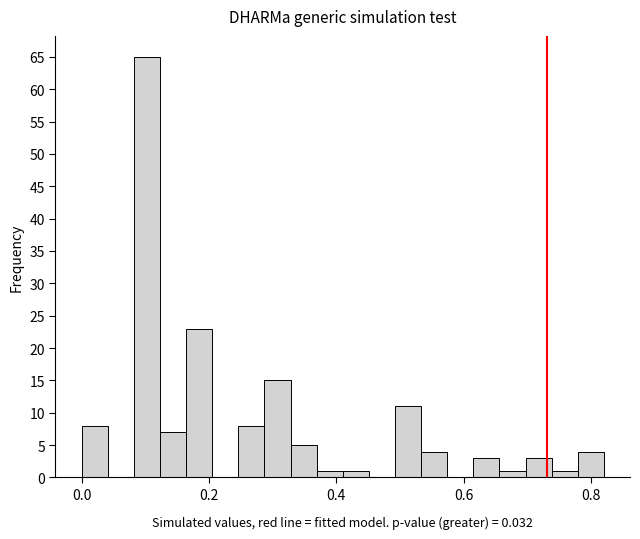

Around what value on the x-axis is the tallest bar? Give the approximate position of its centre, as read against the axis.

0.10